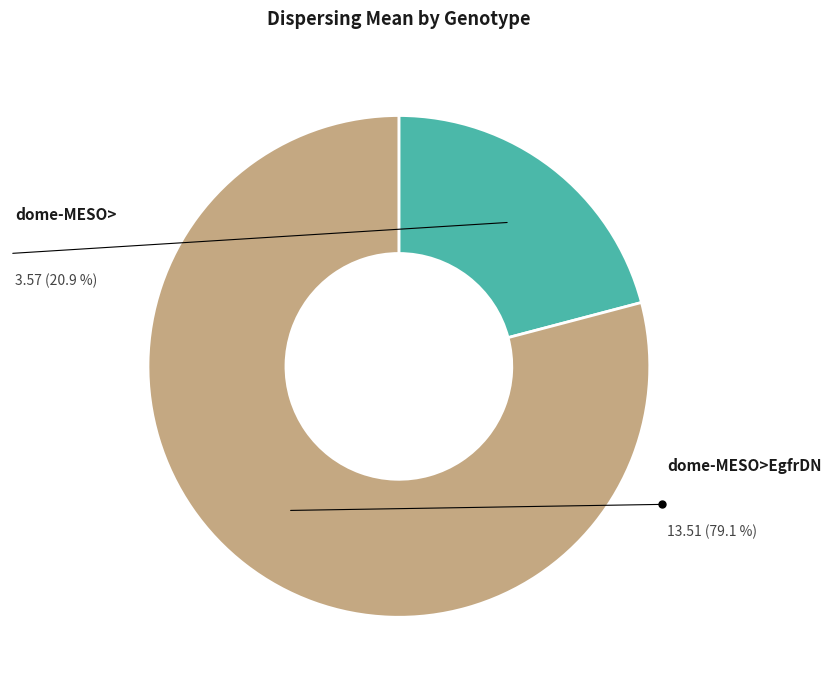

Which has a higher value, dome-MESO>EgfrDN or dome-MESO>?

dome-MESO>EgfrDN